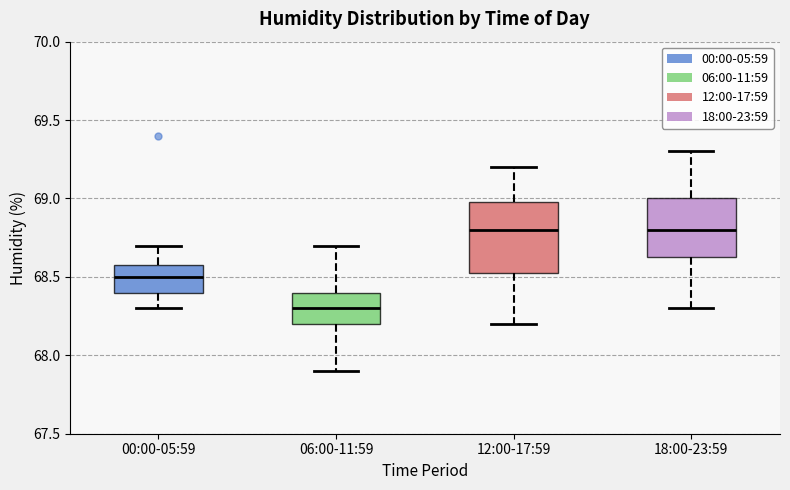

Reading left to right, transcribe this box plot: for each box, give where its median line is, the range the box spans, and where its two whiskers end, as read against the y-axis. The values are not printed on the chart, so give them approximately, as read against the axis.

00:00-05:59: median 68.50, box 68.40 to 68.60, whiskers 68.30 to 68.70
06:00-11:59: median 68.30, box 68.20 to 68.40, whiskers 67.90 to 68.70
12:00-17:59: median 68.80, box 68.55 to 69.00, whiskers 68.20 to 69.20
18:00-23:59: median 68.80, box 68.65 to 69.00, whiskers 68.30 to 69.30